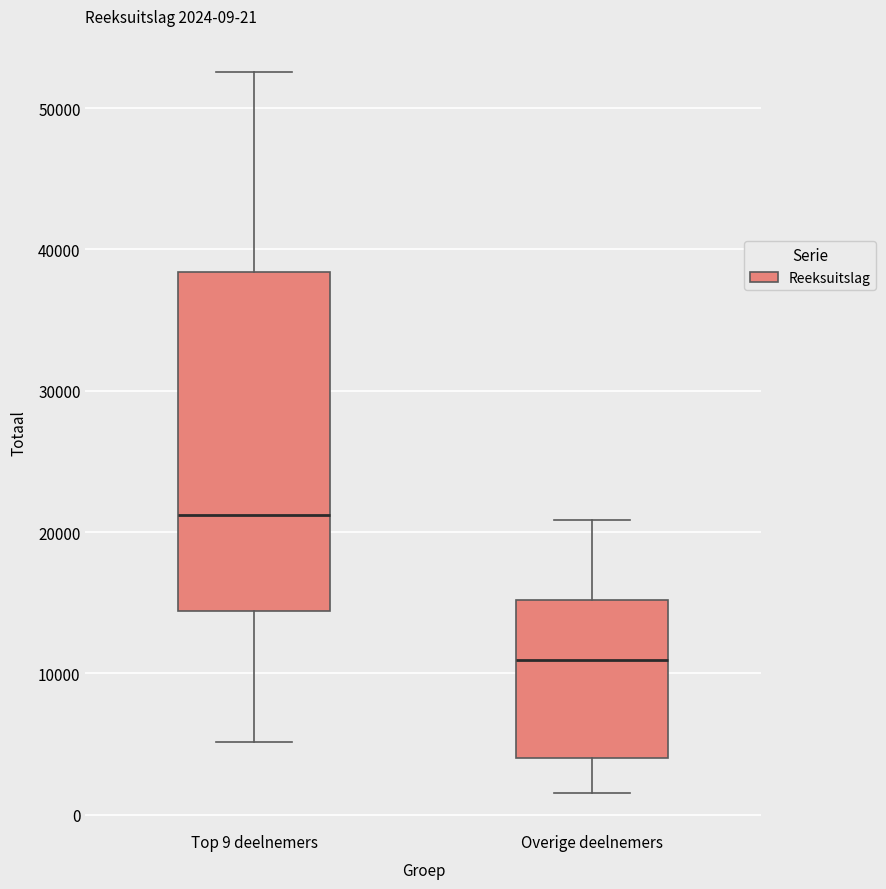

Which box has the highest median line?

Top 9 deelnemers